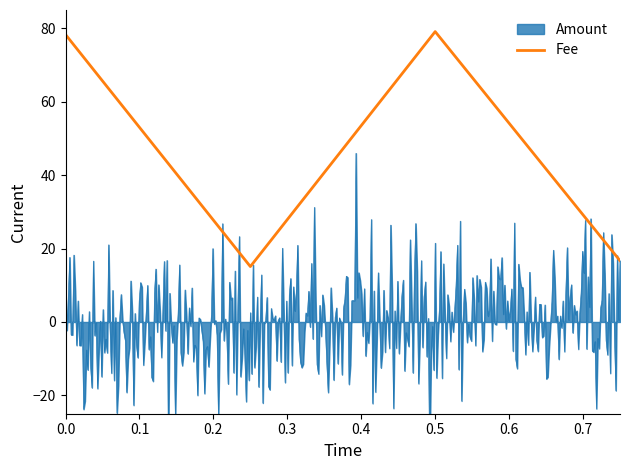

What is the lowest value of the Fee series?

15.1